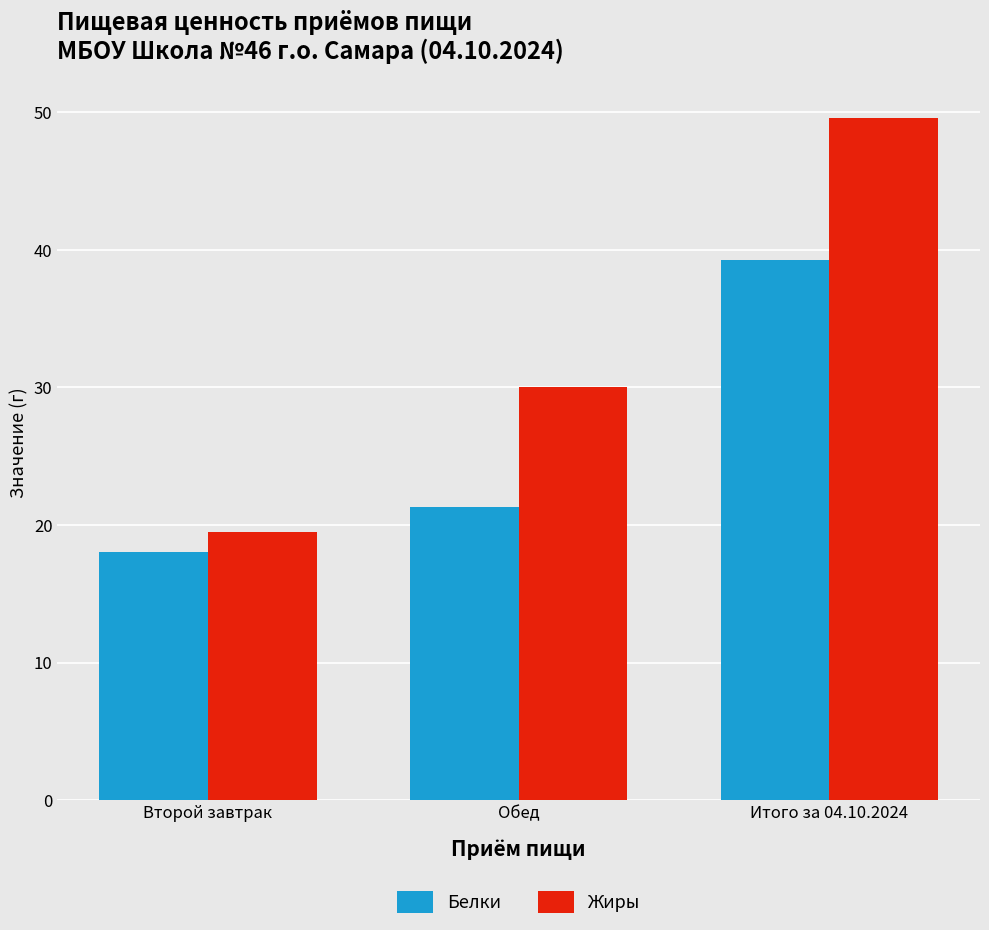

What is the difference between the maximum and minimum values in the Белки series?

21.3